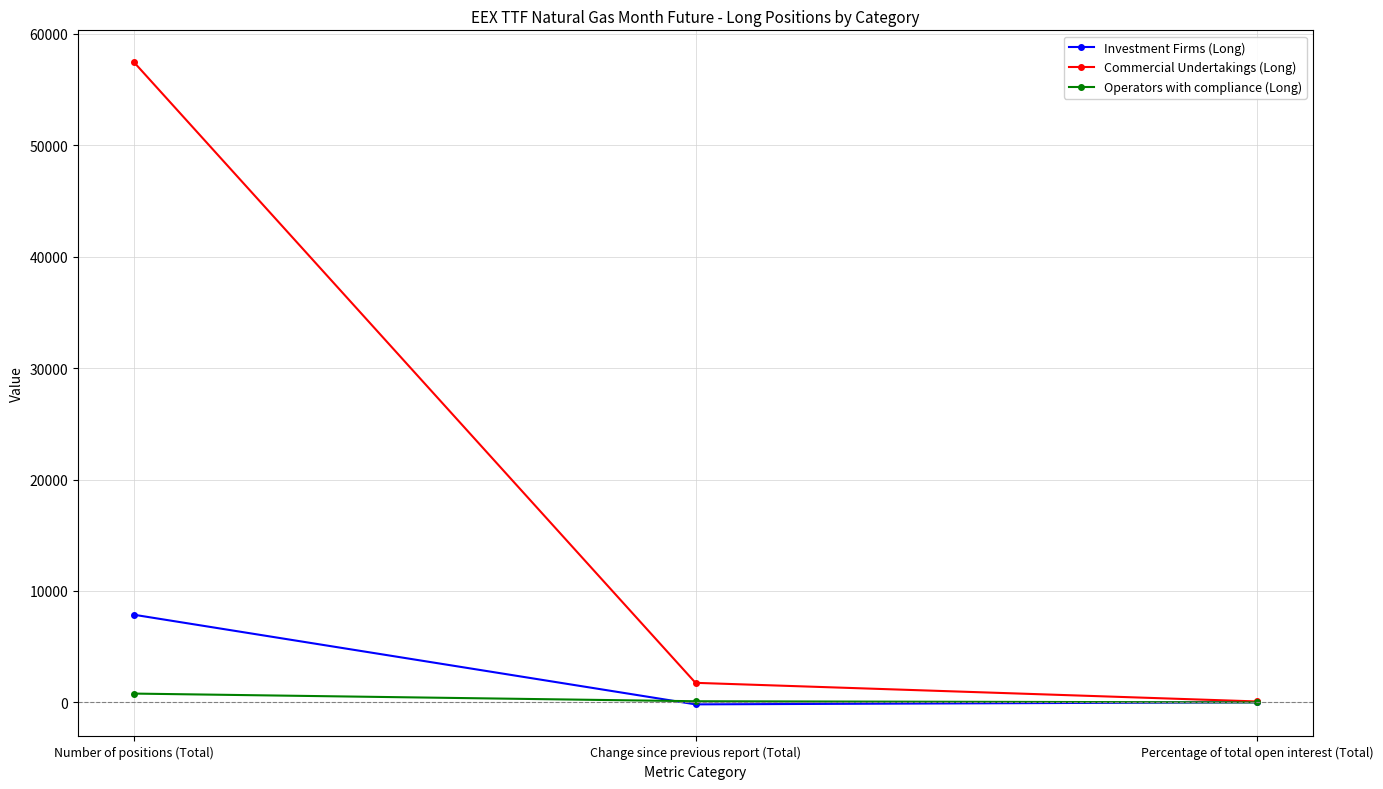

Which series changed the most between Change since previous report (Total) and Percentage of total open interest (Total)?

Commercial Undertakings (Long)